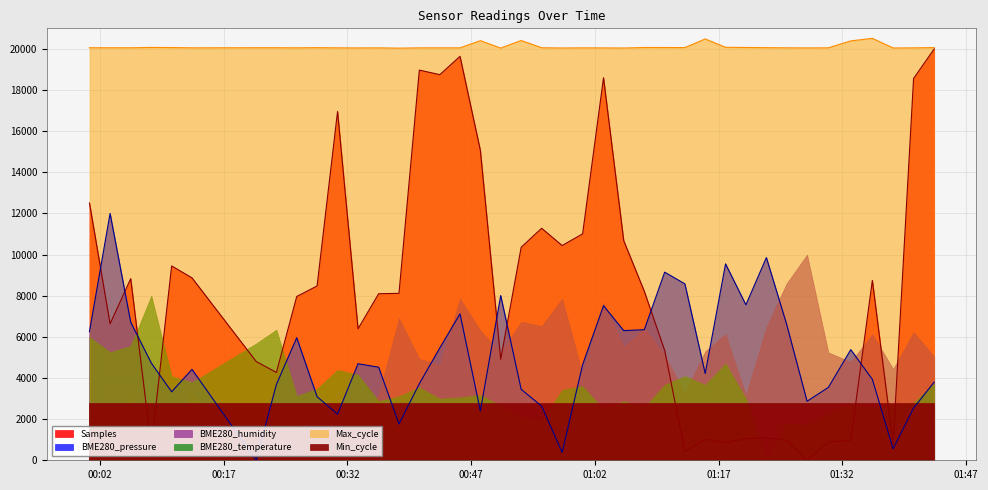

What is the difference between the second highest and minimum values in the BME280_pressure series?

9854.7